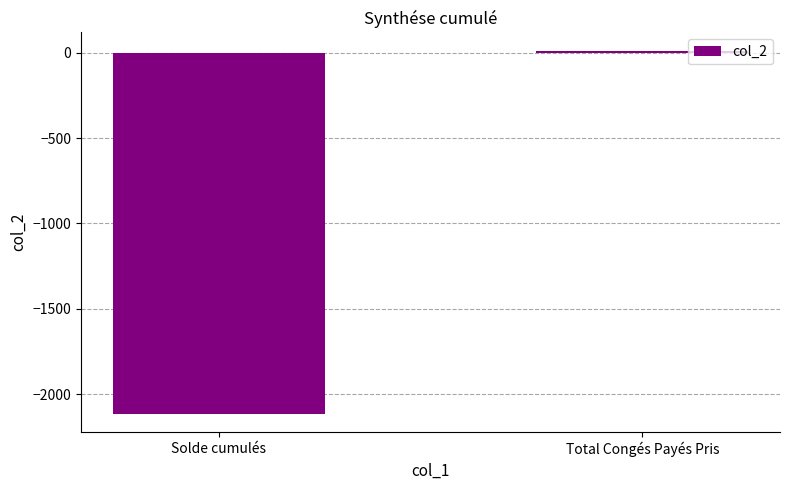

Count the number of data series in this chart.

1